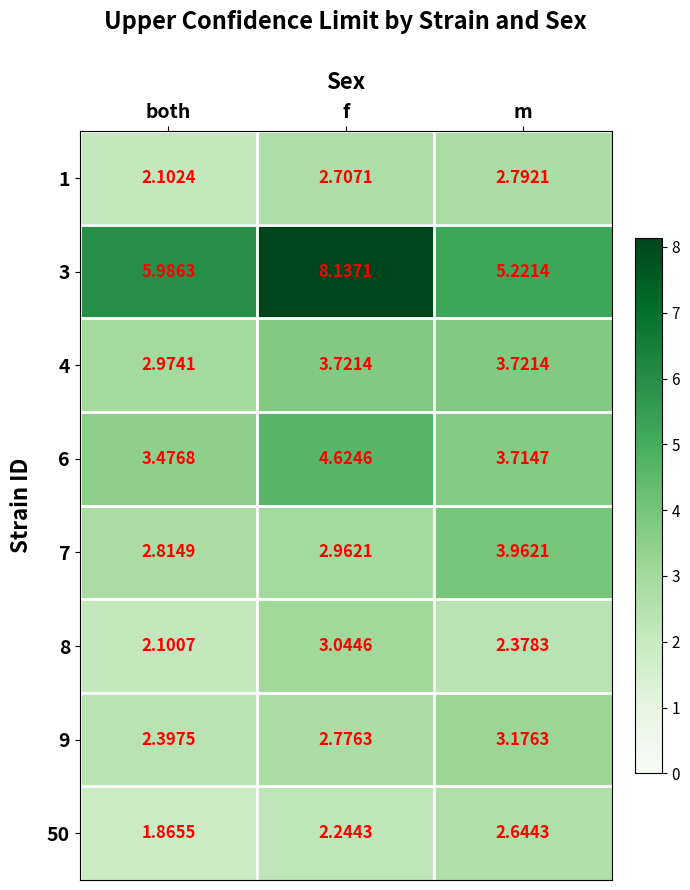

At how many categories does at least one series exceed 7?

1